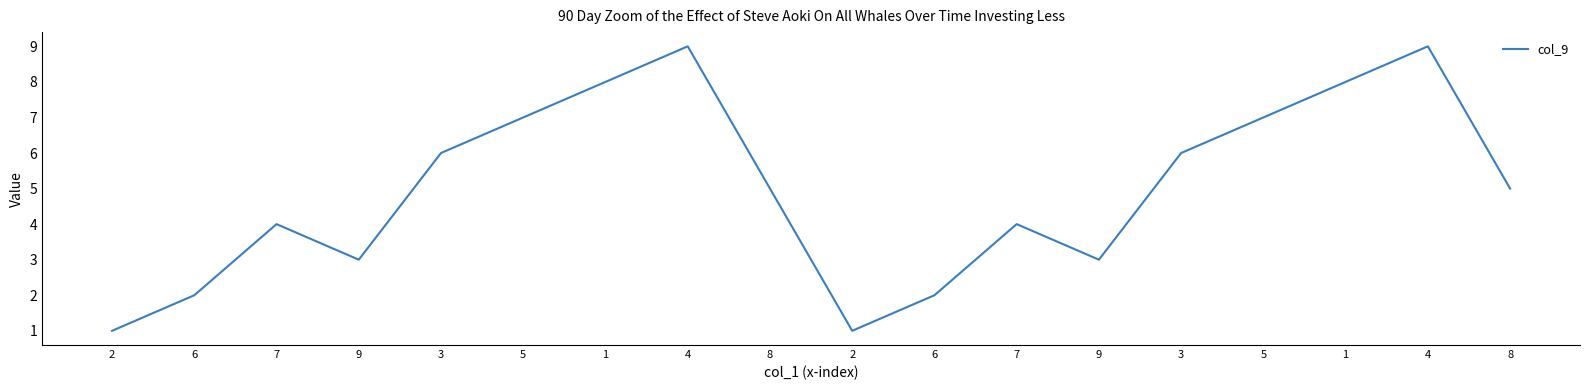

Does the chart display data point markers on the line(s)?

No